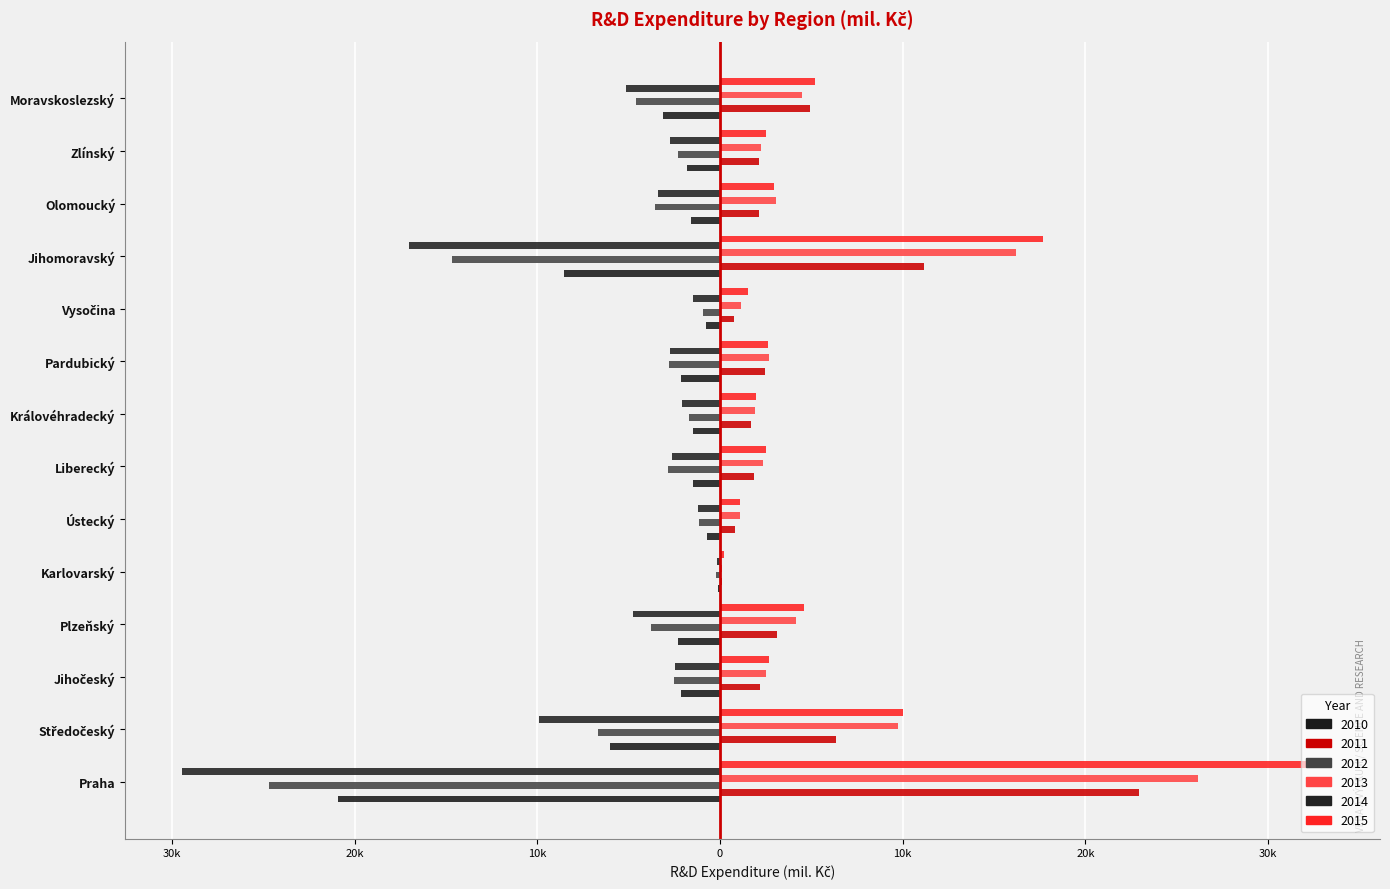

The value of 2010 at Karlovarský is -137.6. True or false?

False